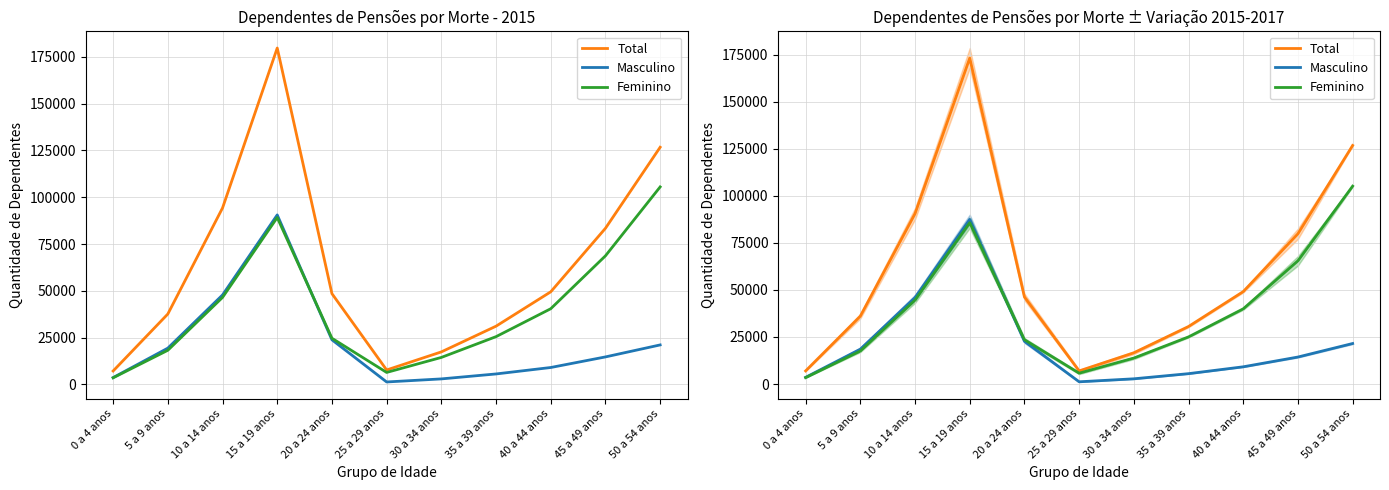

What is the total value across all series at 30 a 34 anos?

33199.7